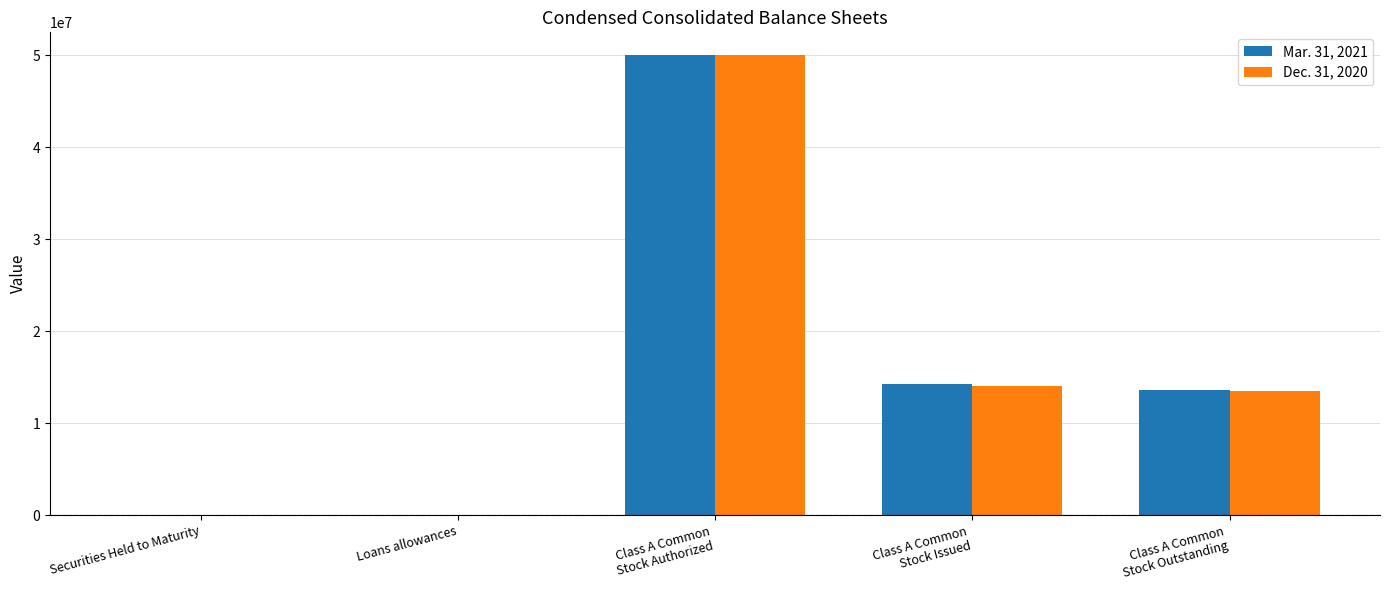

What is the greatest value displayed?

50000000